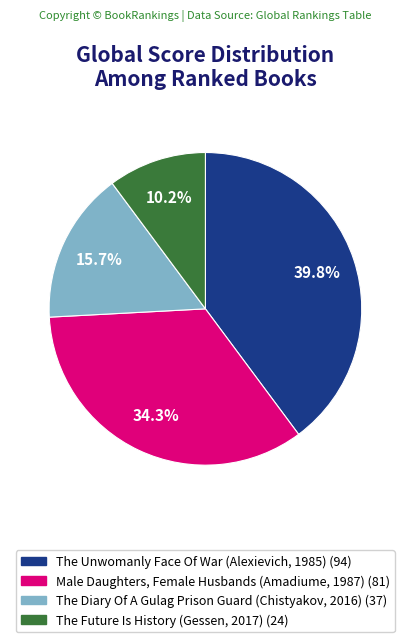

How many segments does this pie chart have?

4